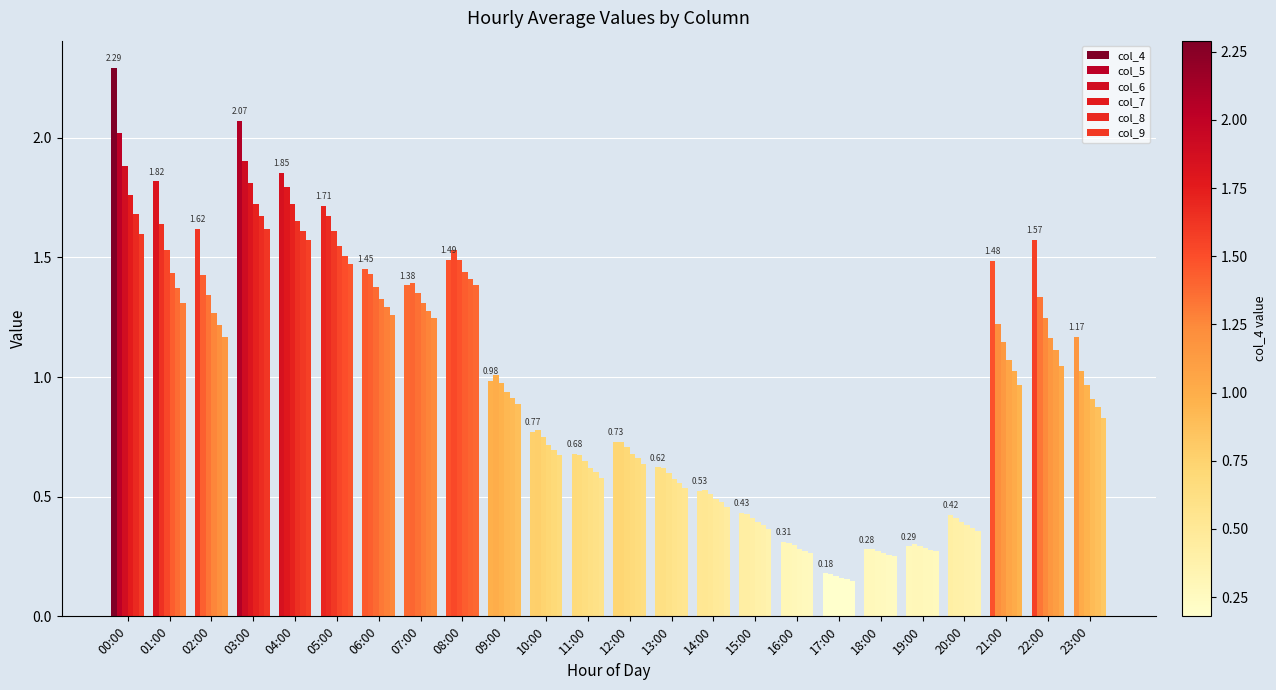

Between 10:00 and 07:00, which is larger?

07:00